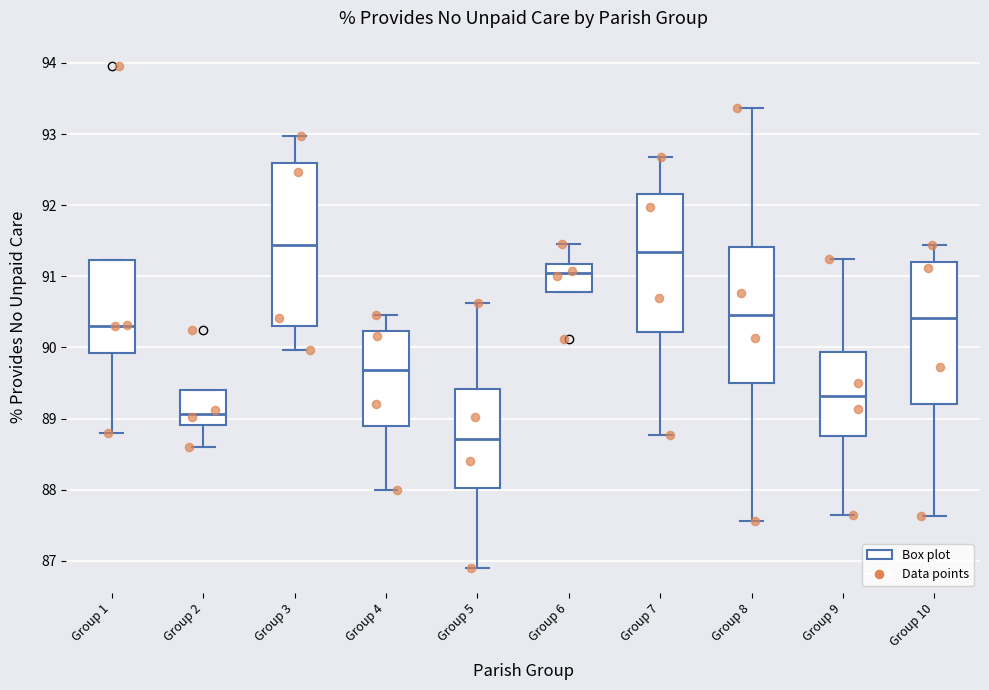

Where is the upper edge of the box for Group 4 on the y-axis? The values are not printed on the chart, so give them approximately, as read against the axis.

90.2